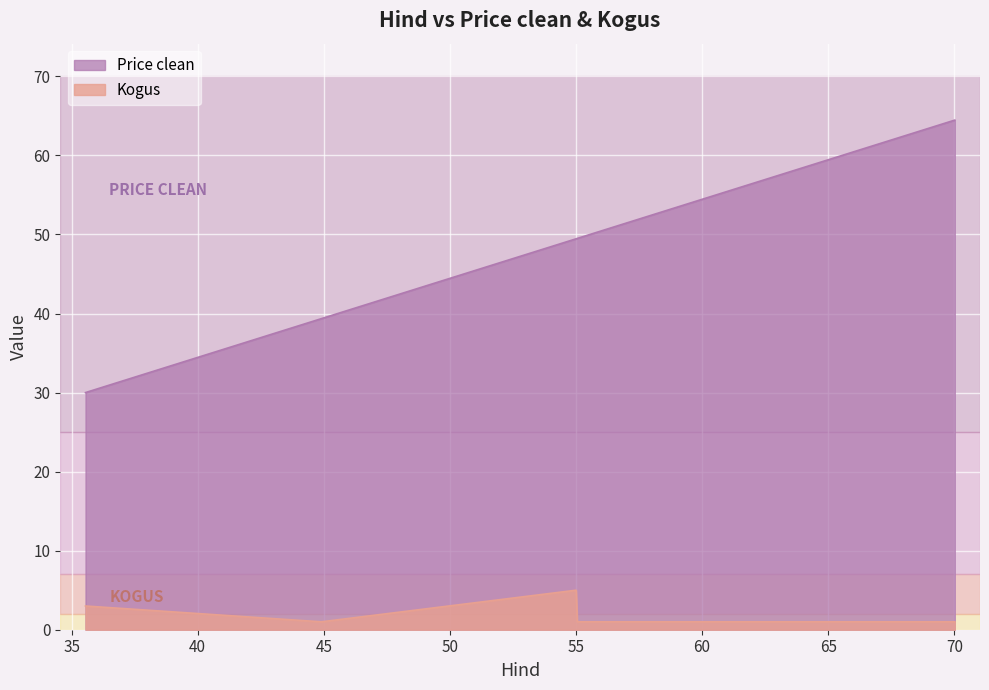

How many series are shown in this chart?

2